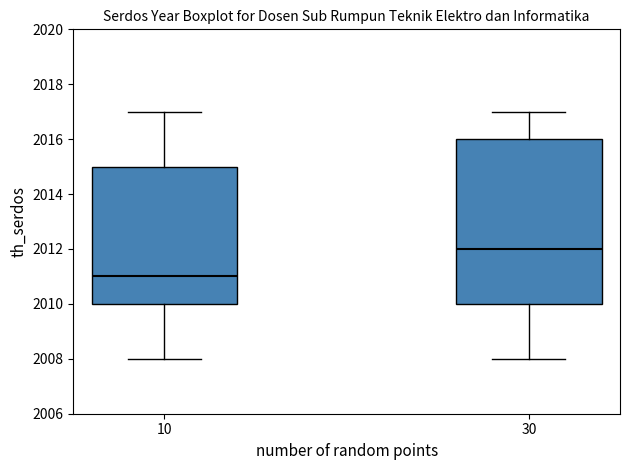

Reading left to right, read every box against the y-axis: the position of its median line, the range the box covers, and the ends of its whiskers. The values are not printed on the chart, so give them approximately, as read against the axis.

10: median 2011, box 2010 to 2015, whiskers 2008 to 2017
30: median 2012, box 2010 to 2016, whiskers 2008 to 2017